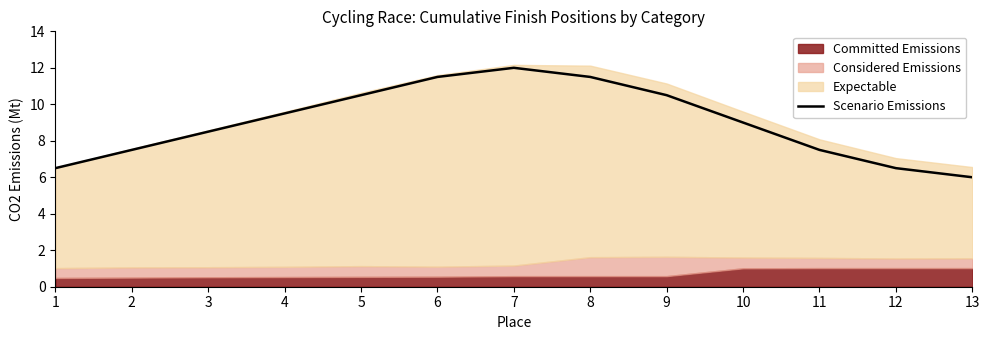

The chart shows a value of 15.3 at 5. True or false?

False